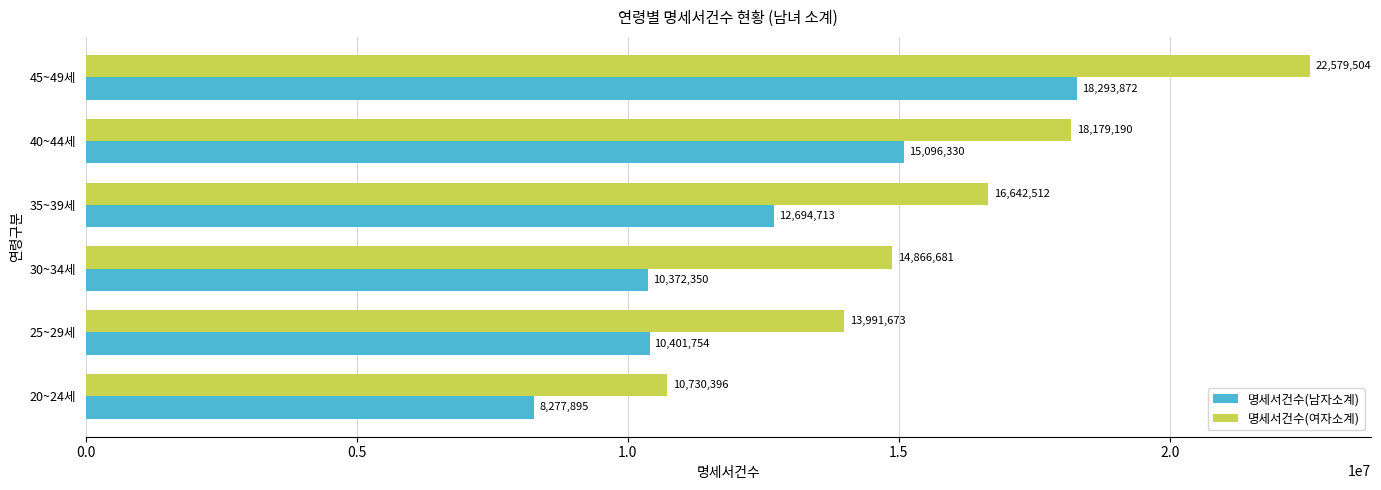

Which series has the largest range (max minus min)?

명세서건수(여자소계)